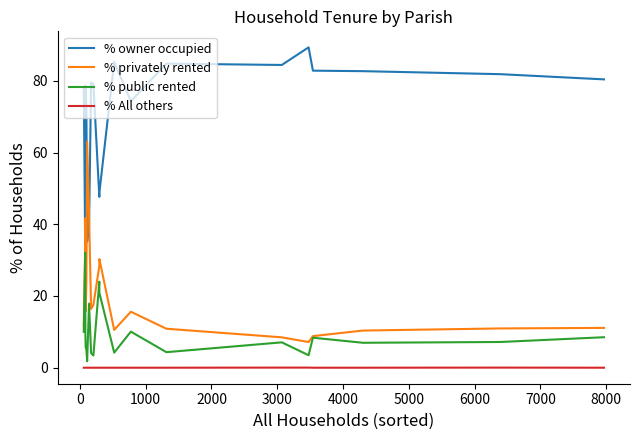

True or false: % public rented has more than 2 points higher than both neighbors.

True